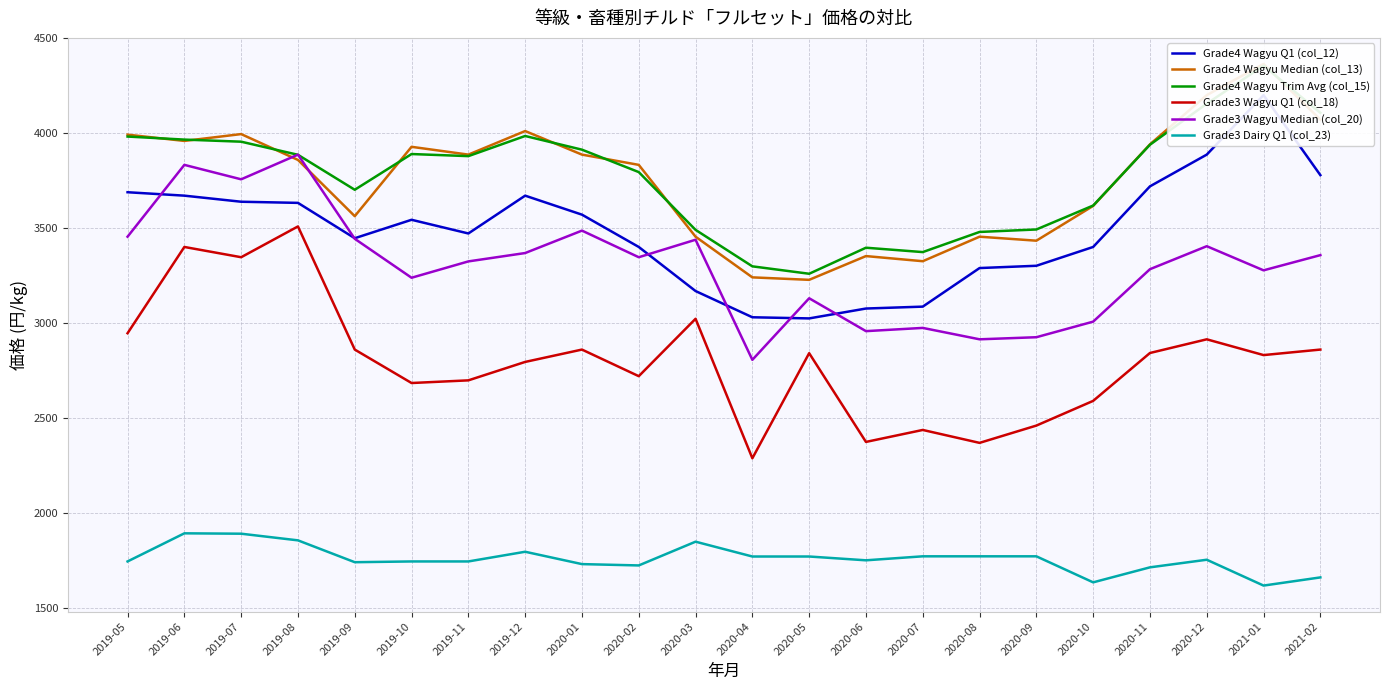

What is the average value of the Grade3 Dairy Q1 (col_23) series?

1761